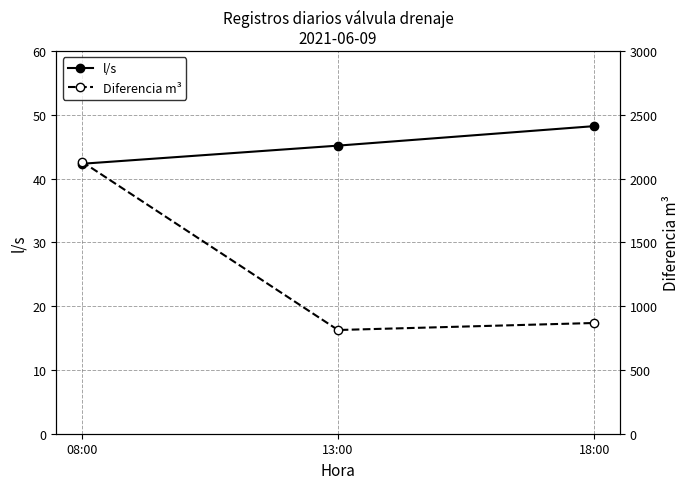

Reading right to left, what are all the values shown in this chart?

l/s: 48.2	45.2	42.3
Diferencia m³: 868.0	813.0	2133.0